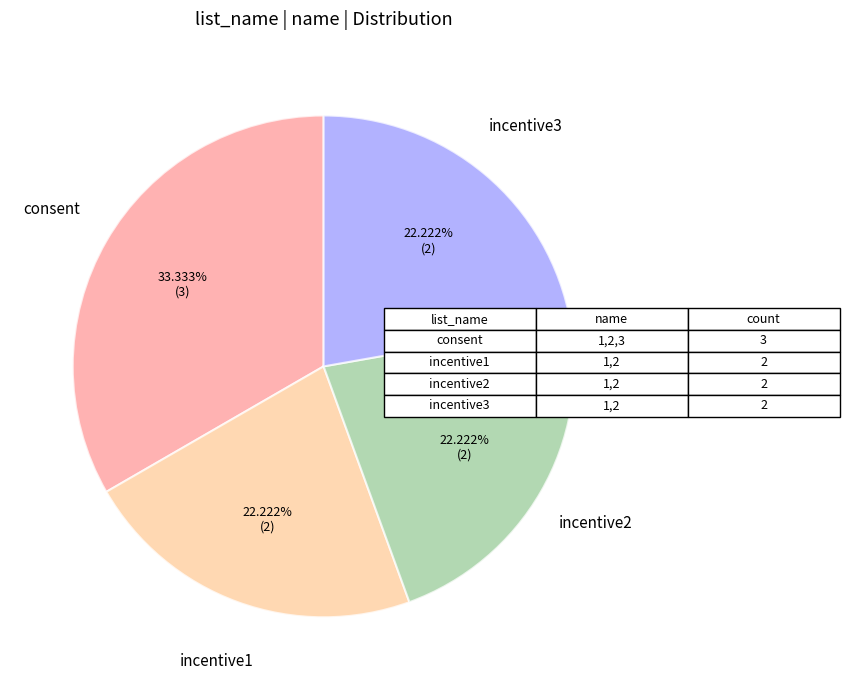

Is there a majority slice in this chart?

No